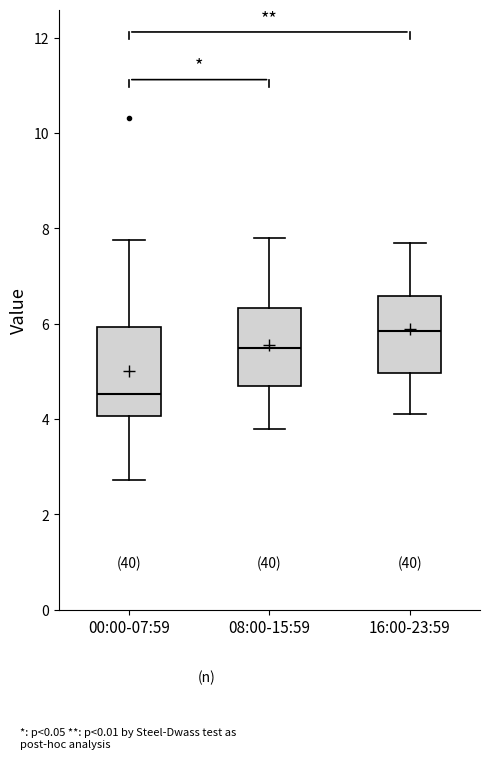

Which box's median line is the highest?

16:00-23:59